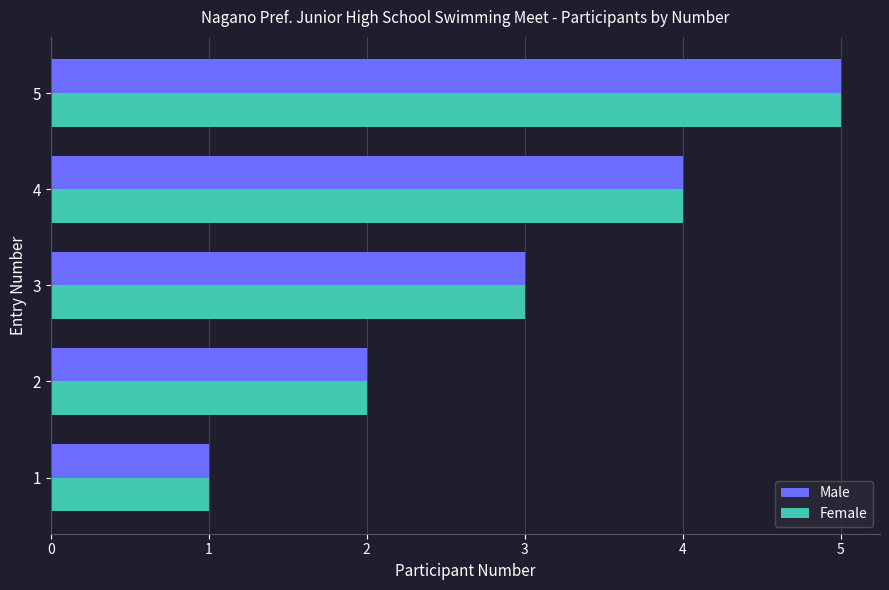

What is the sum of all Female values?

15